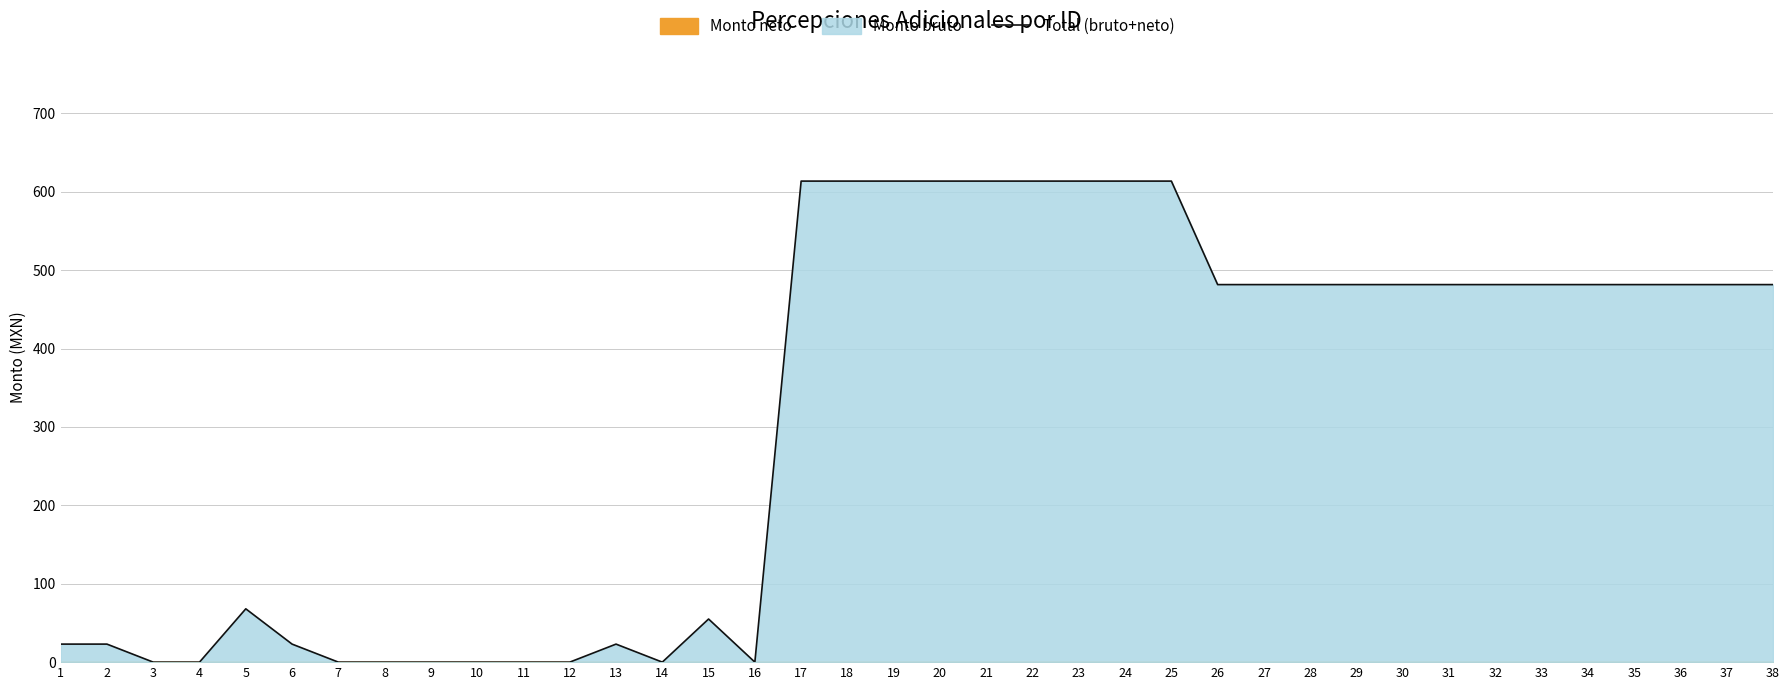

Approximately how many times larger is the value at 1 compared to 15?

0.4